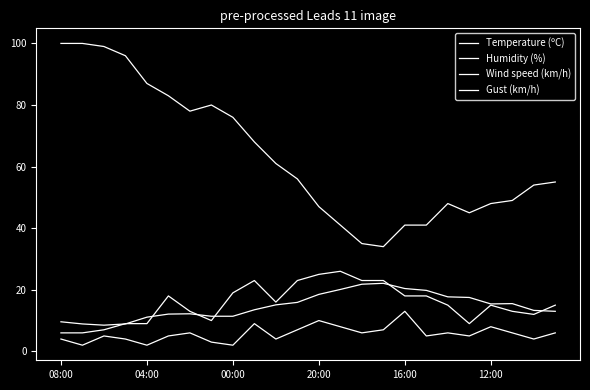

True or false: Wind speed (km/h) and Temperature (ºC) cross at least once.

False